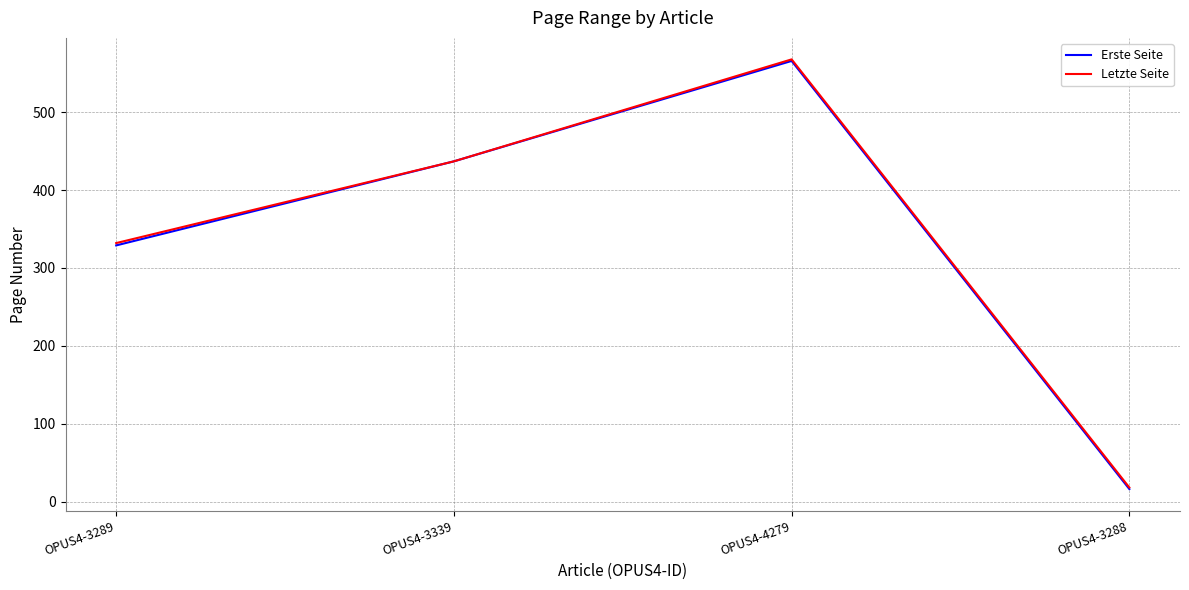

At which label is Erste Seite closest to 291?

OPUS4-3289